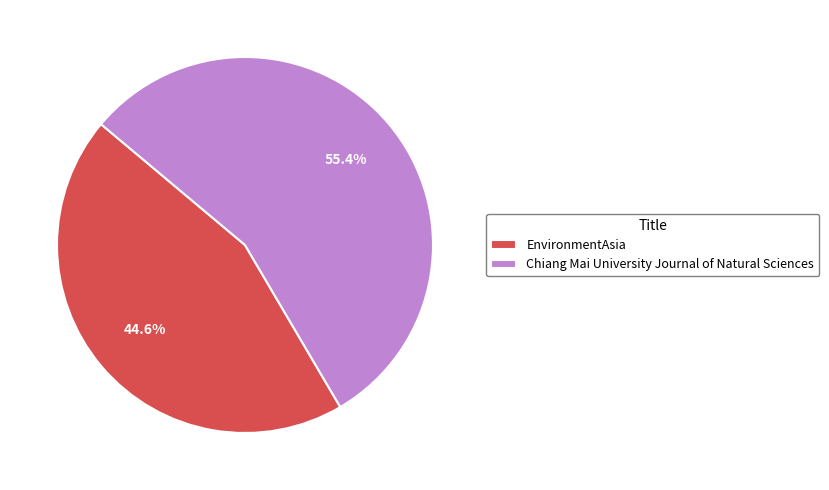

To the nearest percent, what portion does Chiang Mai University Journal of Natural Sciences represent?

55%